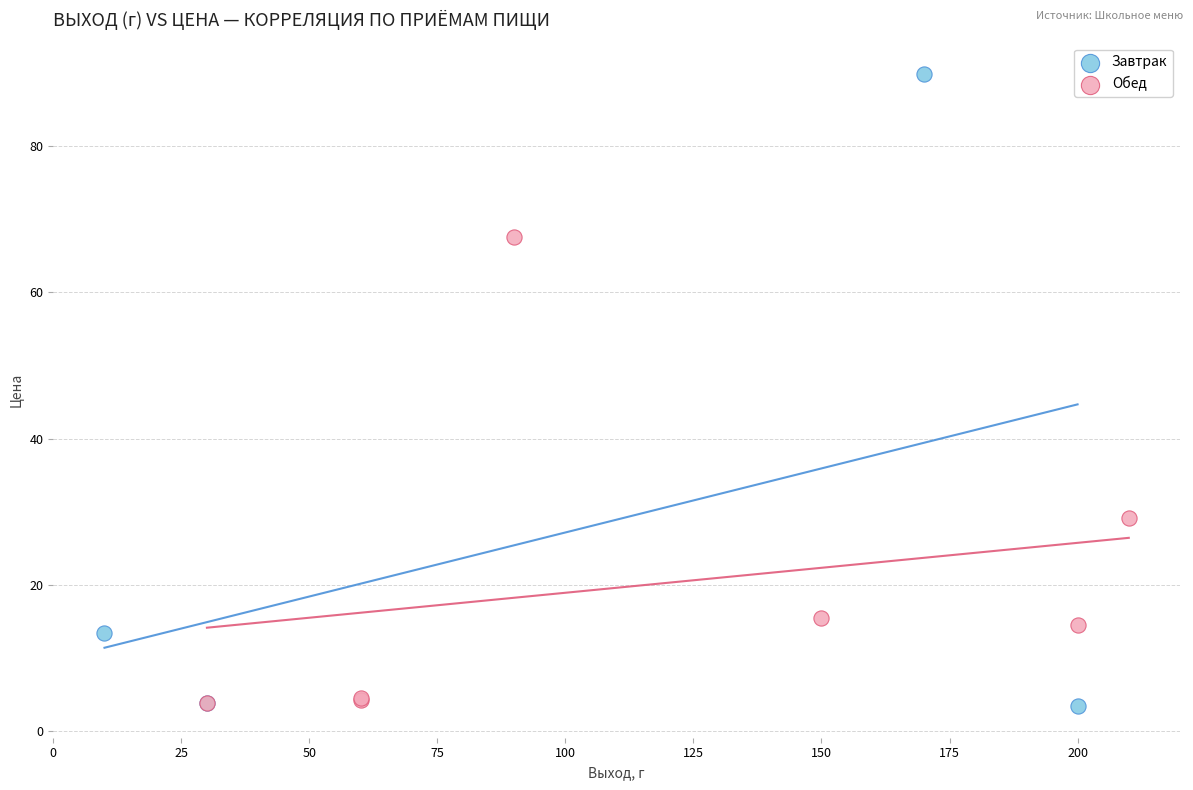

Which series reaches the maximum Y coordinate?

Завтрак